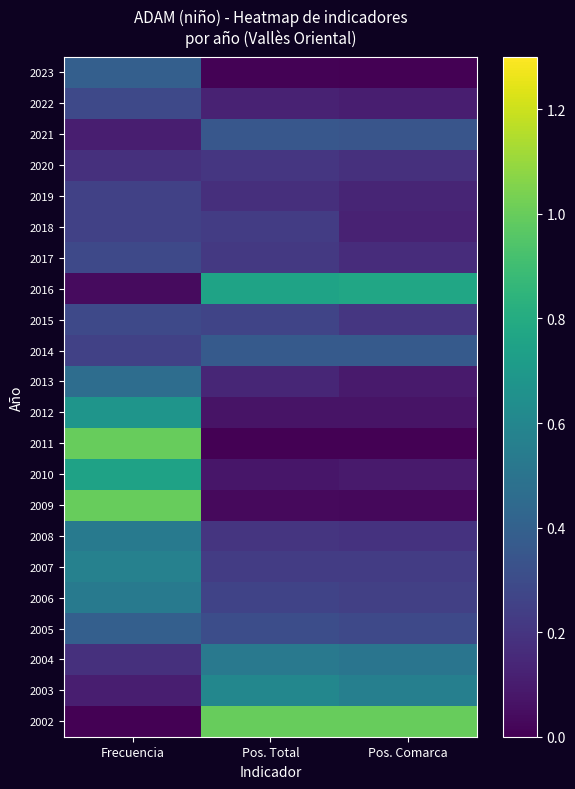

What is the spread (max minus min) of values at Frecuencia?

1.0